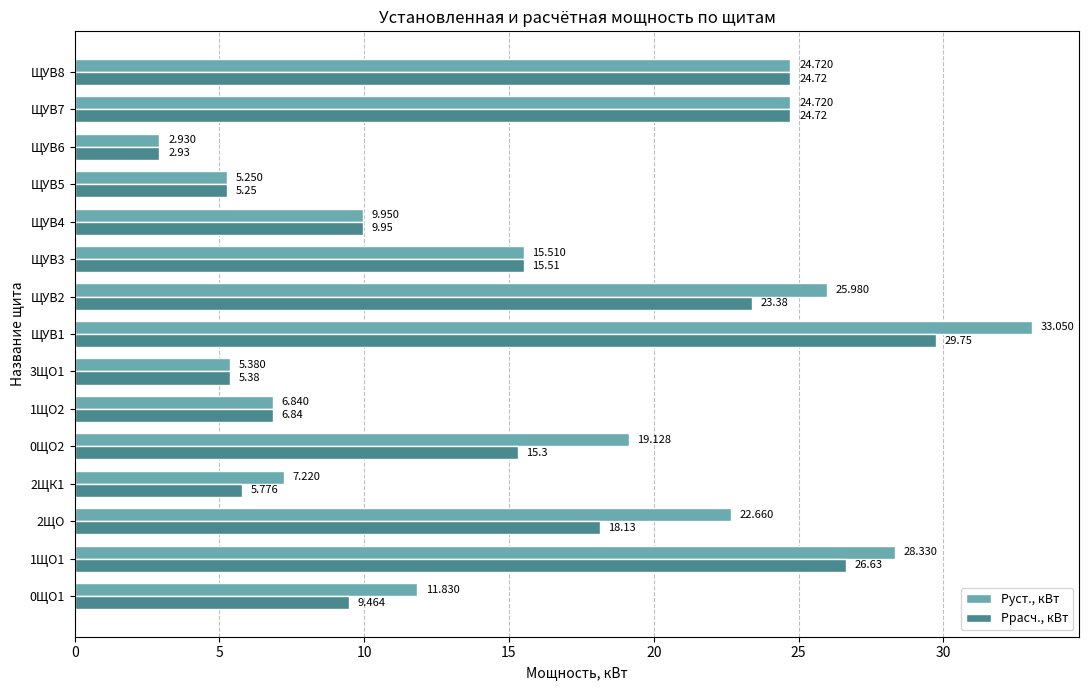

Which category has the lowest value across all series?

ЩУВ6